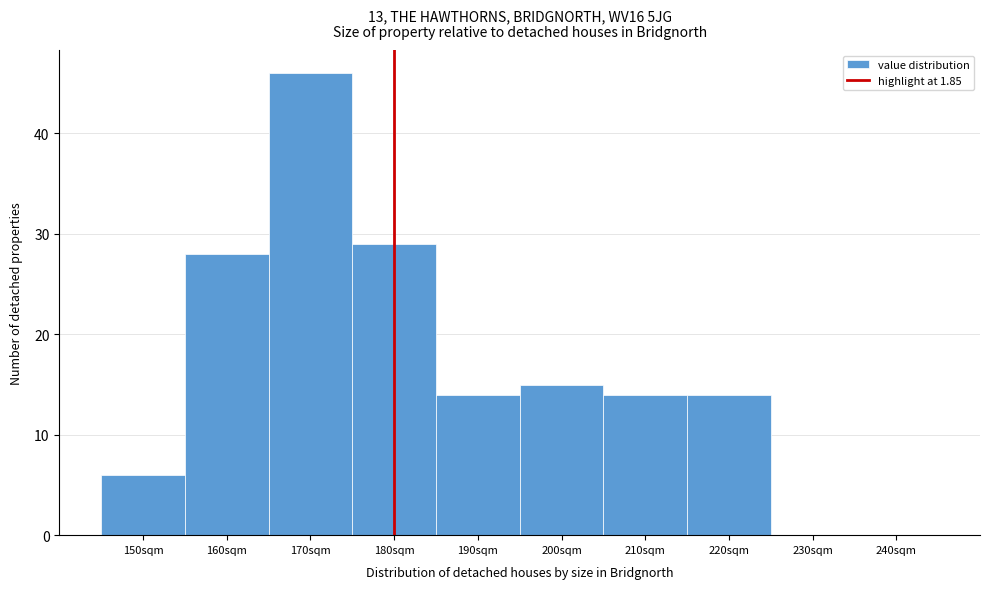

Reading left to right, extract all data points from this chart.

150sqm=6	160sqm=28	170sqm=46	180sqm=29	190sqm=14	200sqm=15	210sqm=14	220sqm=14	230sqm=0	240sqm=0